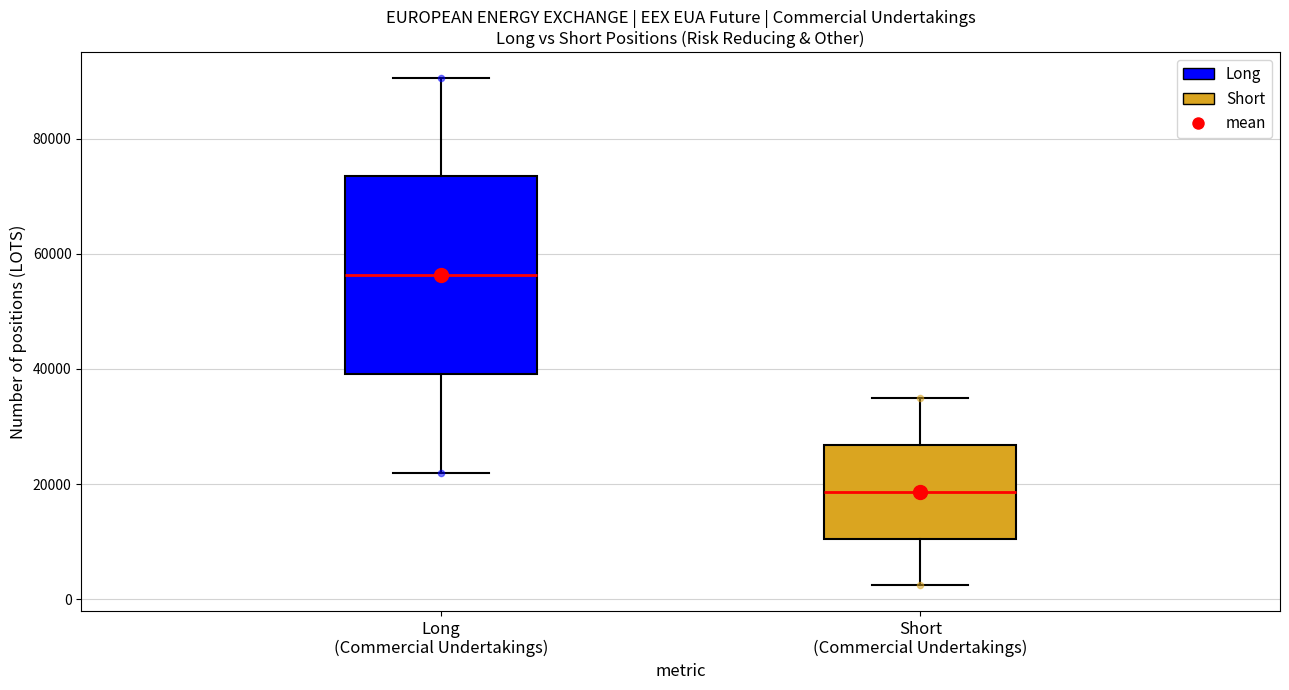

Reading left to right, transcribe this box plot: for each box, give where its median line is, the range the box spans, and where its two whiskers end, as read against the y-axis. The values are not printed on the chart, so give them approximately, as read against the axis.

Long (Commercial Undertakings): median 56000, box 40000 to 74000, whiskers 22000 to 90000
Short (Commercial Undertakings): median 18000, box 10000 to 26000, whiskers 2000 to 34000